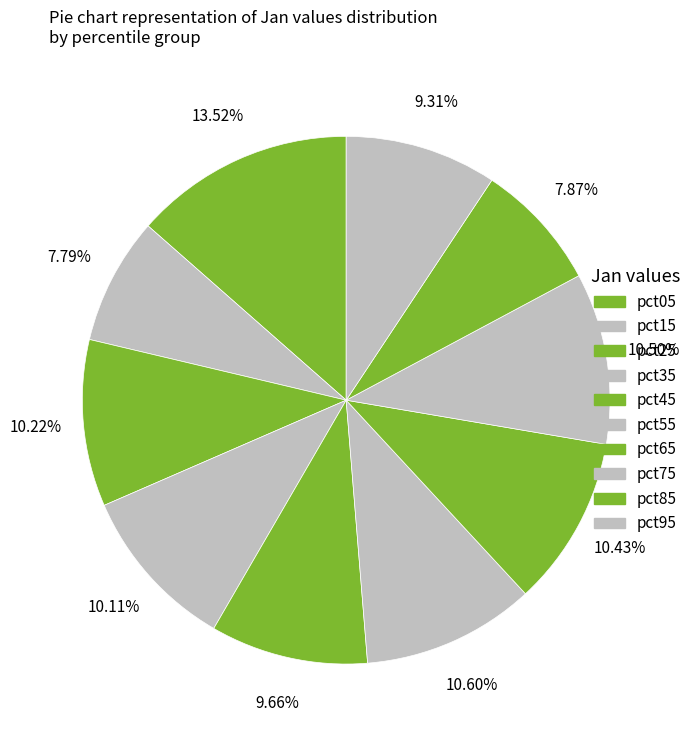

To the nearest percent, what portion does pct45 represent?

10%